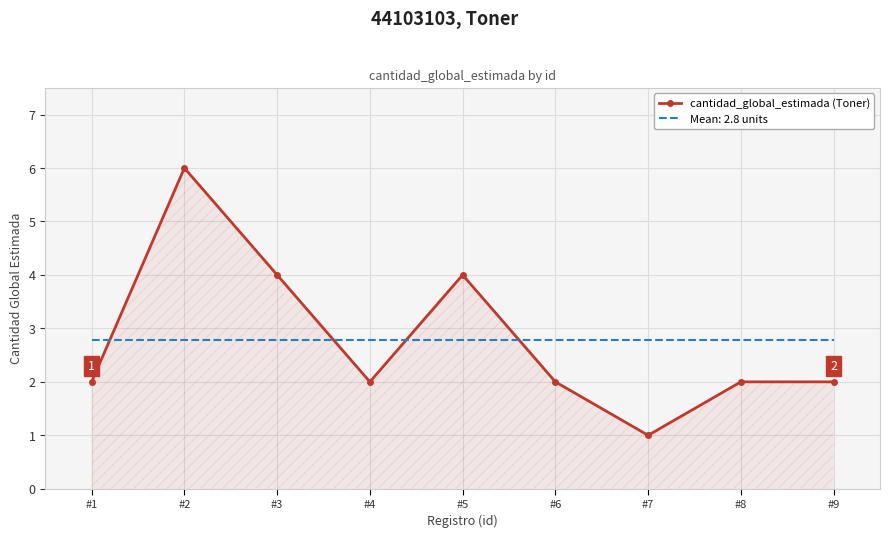

What is the difference between the highest and lowest values at #9?

0.8